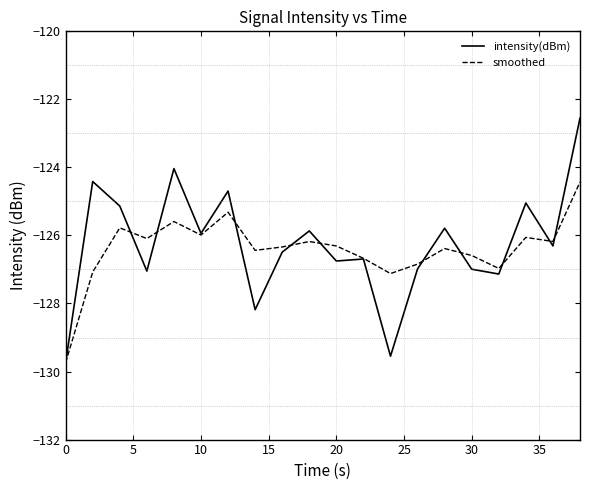

Rank the series by their maximum value, from highest to lowest.

intensity(dBm), smoothed